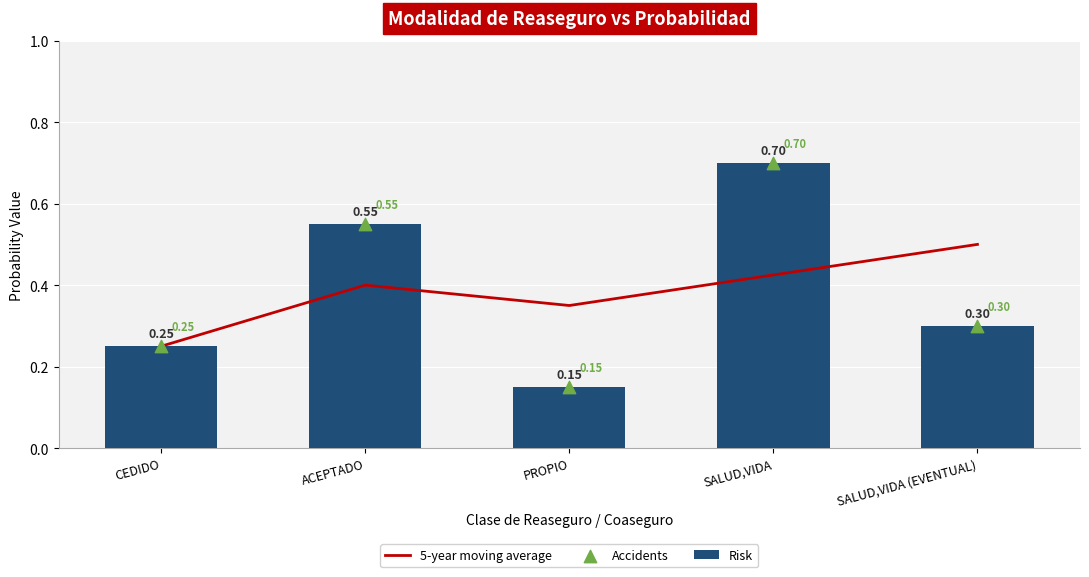

Which series has the largest Y range (max minus min)?

Risk